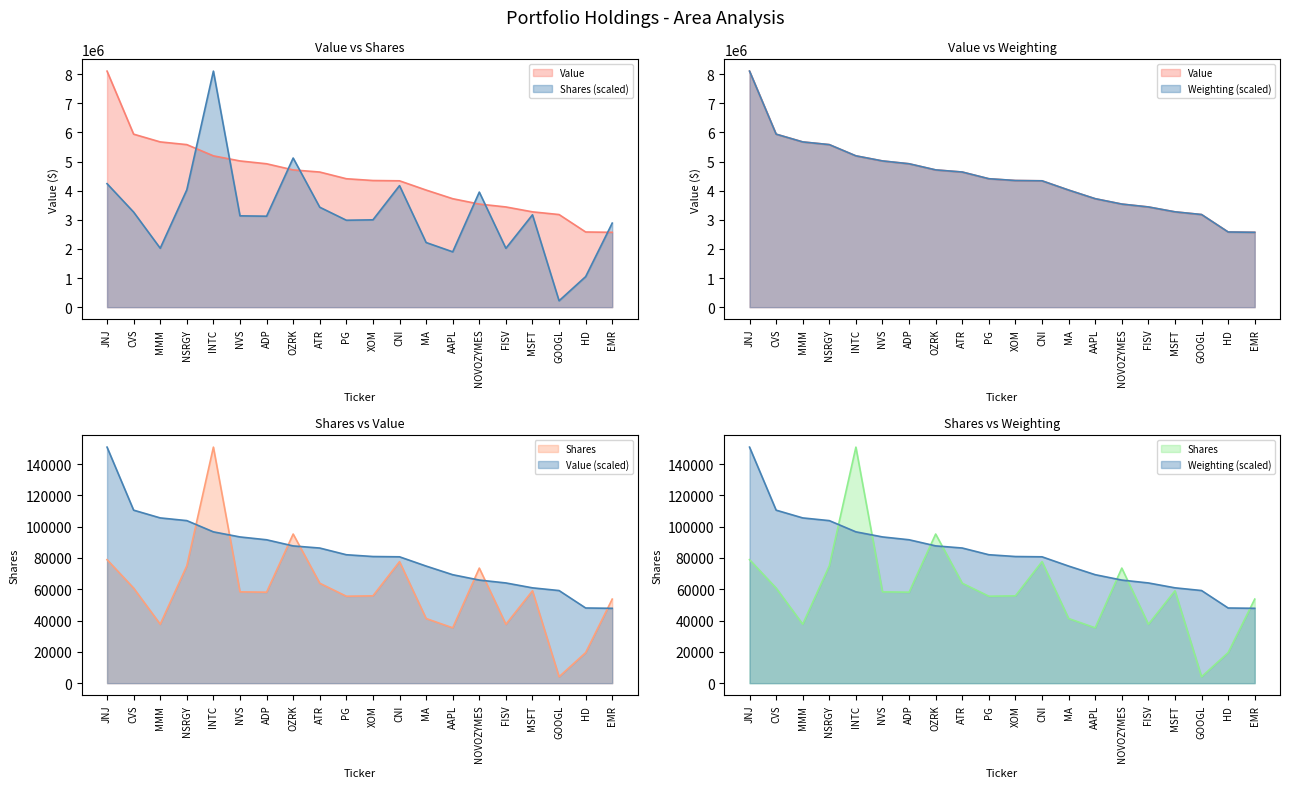

At which label does Value first exceed 4411000?

JNJ